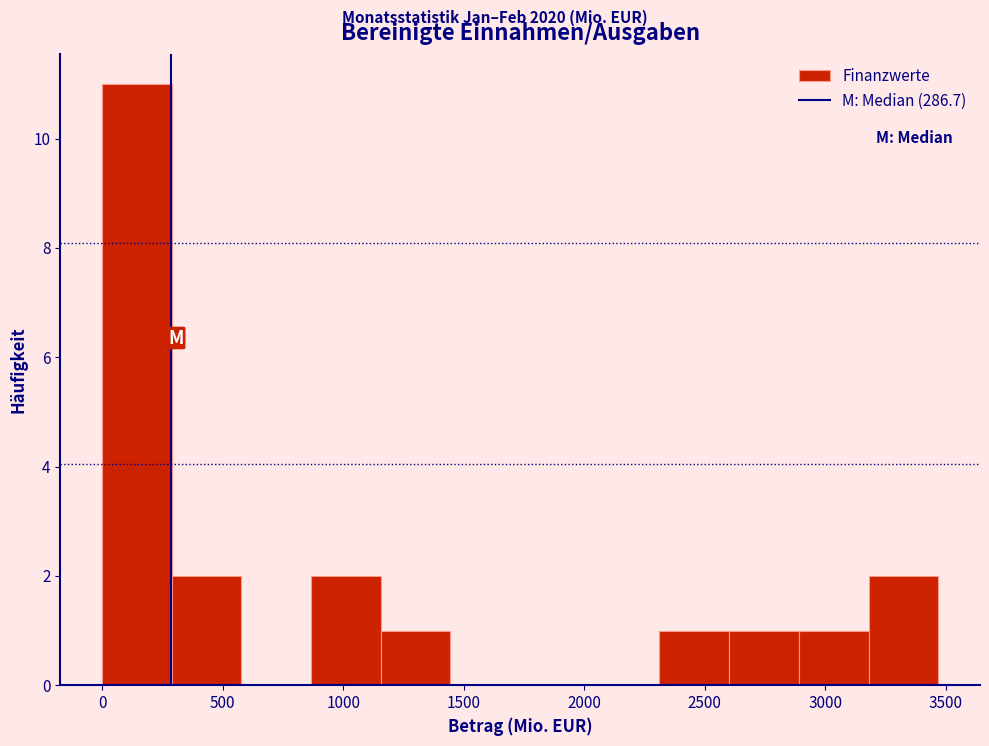

Reading left to right, list every bar in this chart as the range it spans on the x-axis followed by its height. Neither the bar edges nor the heights are printed on the chart, so give them approximately, as read against the axes.

0 to 300: 11
300 to 600: 2
600 to 850: 0
850 to 1150: 2
1150 to 1450: 1
1450 to 1750: 0
1750 to 2000: 0
2000 to 2300: 0
2300 to 2600: 1
2600 to 2900: 1
2900 to 3200: 1
3200 to 3450: 2